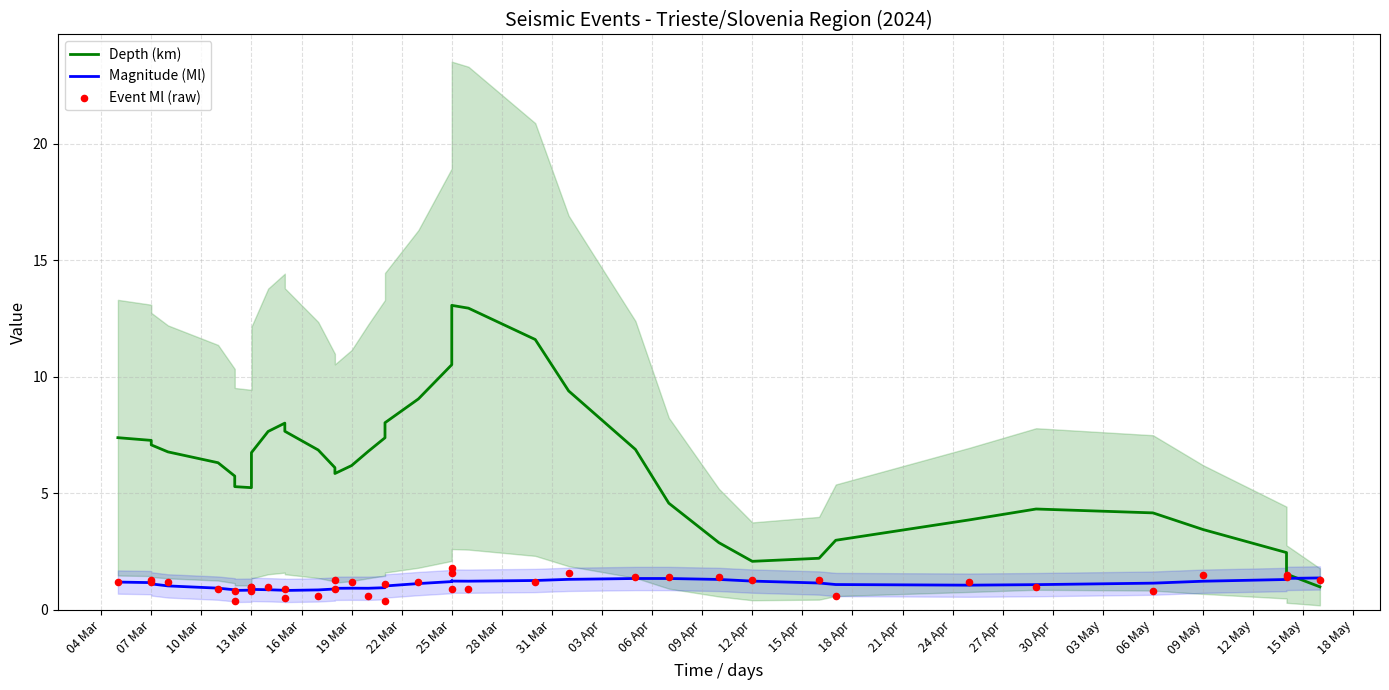

At how many categories does at least one series exceed 4?

31